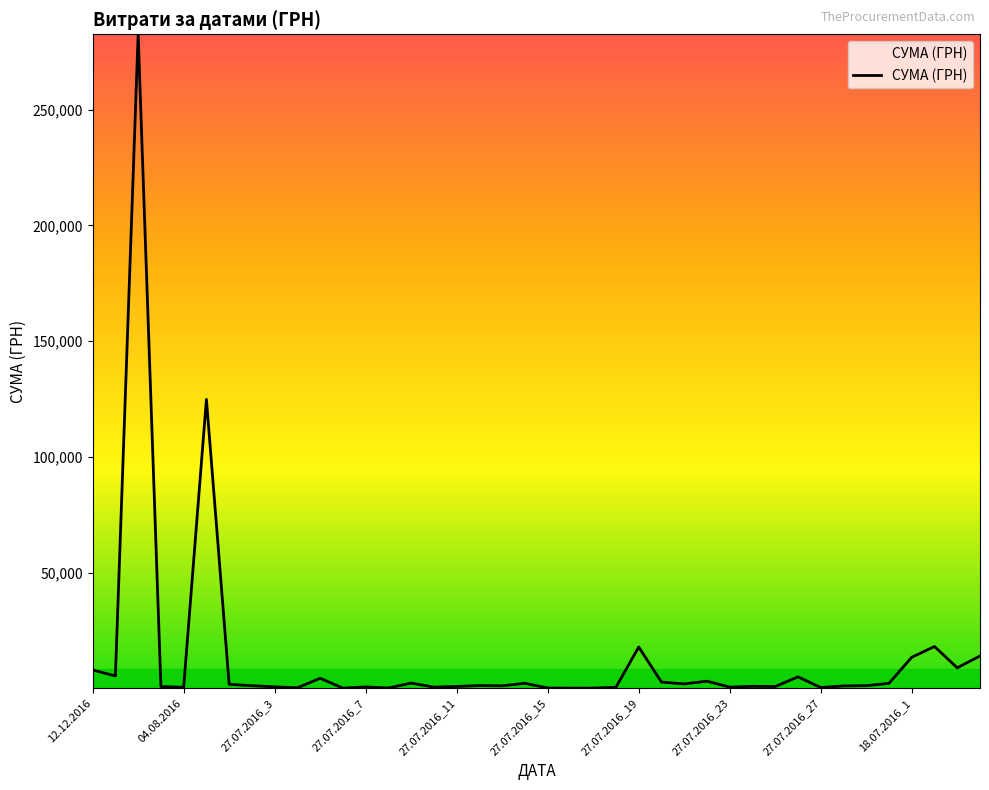

What is the greatest value displayed?

282495.1